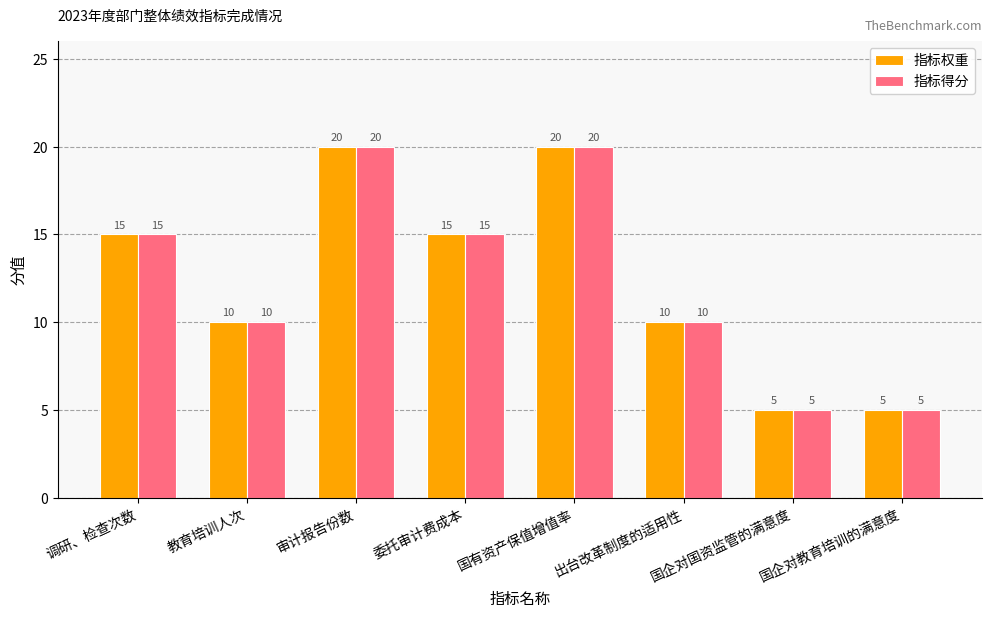

How many bars are there in total?

16